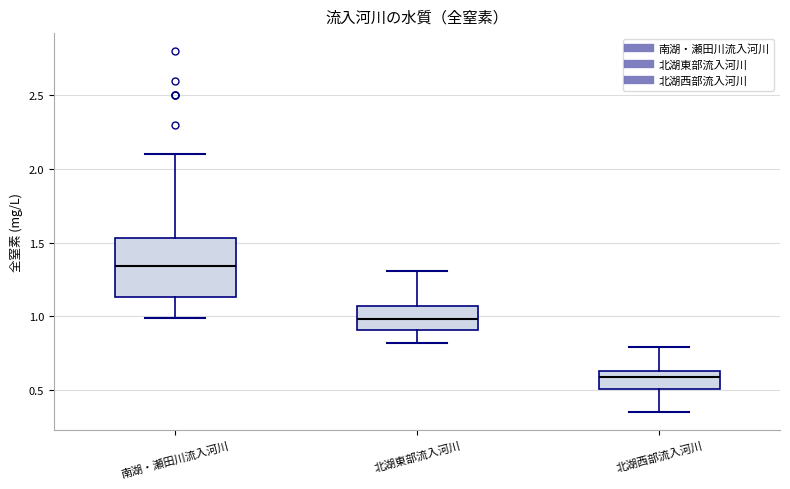

Reading left to right, transcribe this box plot: for each box, give where its median line is, the range the box spans, and where its two whiskers end, as read against the y-axis. The values are not printed on the chart, so give them approximately, as read against the axis.

南湖・瀬田川流入河川: median 1.35, box 1.15 to 1.55, whiskers 1.00 to 2.10
北湖東部流入河川: median 1.00, box 0.90 to 1.05, whiskers 0.80 to 1.30
北湖西部流入河川: median 0.60, box 0.50 to 0.65, whiskers 0.35 to 0.80